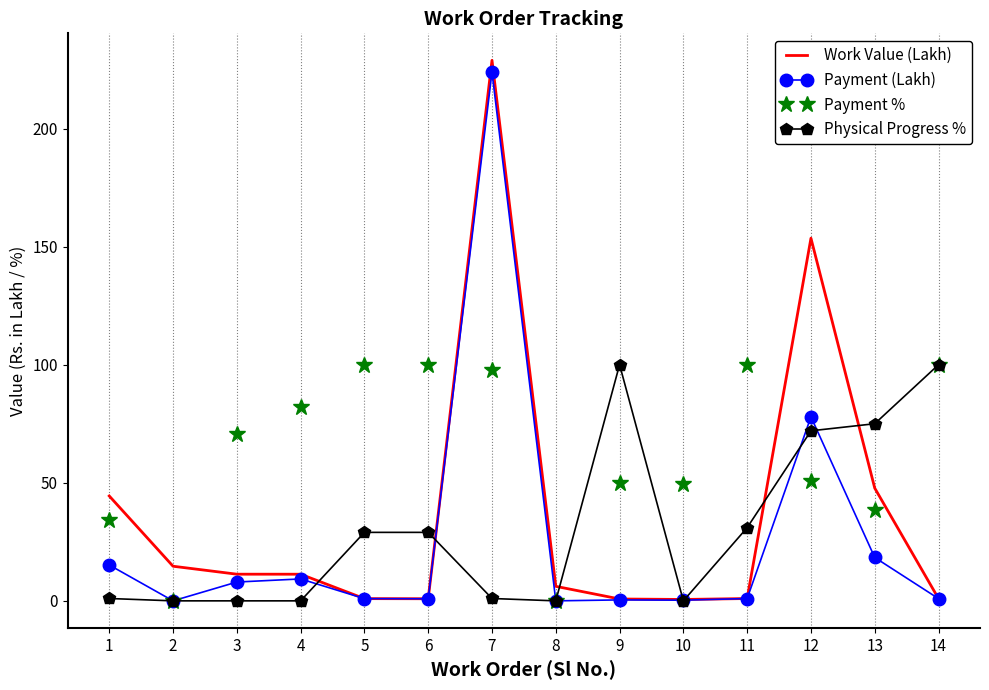

How many intersections are there between Work Value (Lakh) and Payment %?

5